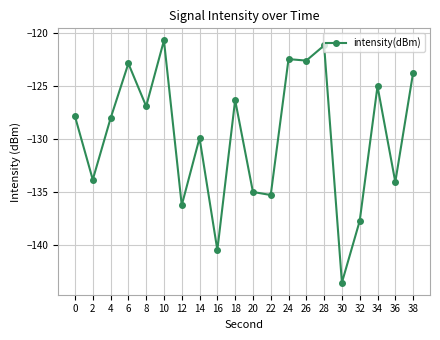

Is it true that the value at 38 is -123.7?

True